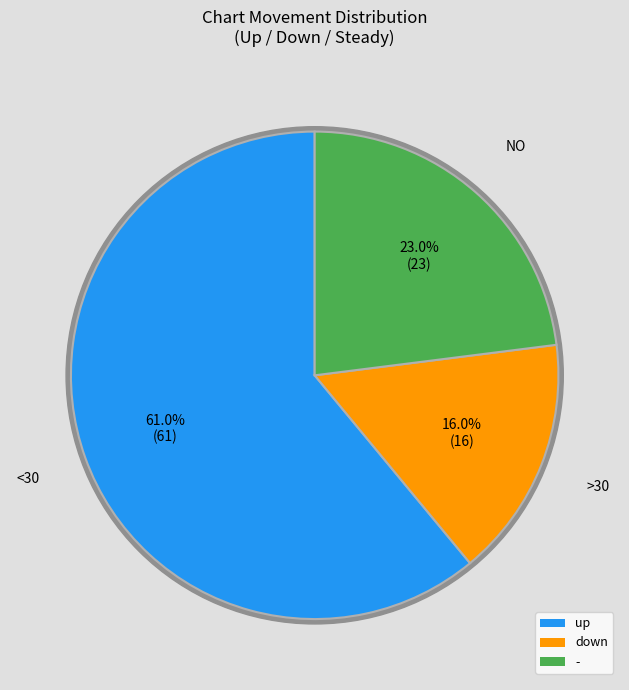

What portion of the pie excludes down?

84.0%